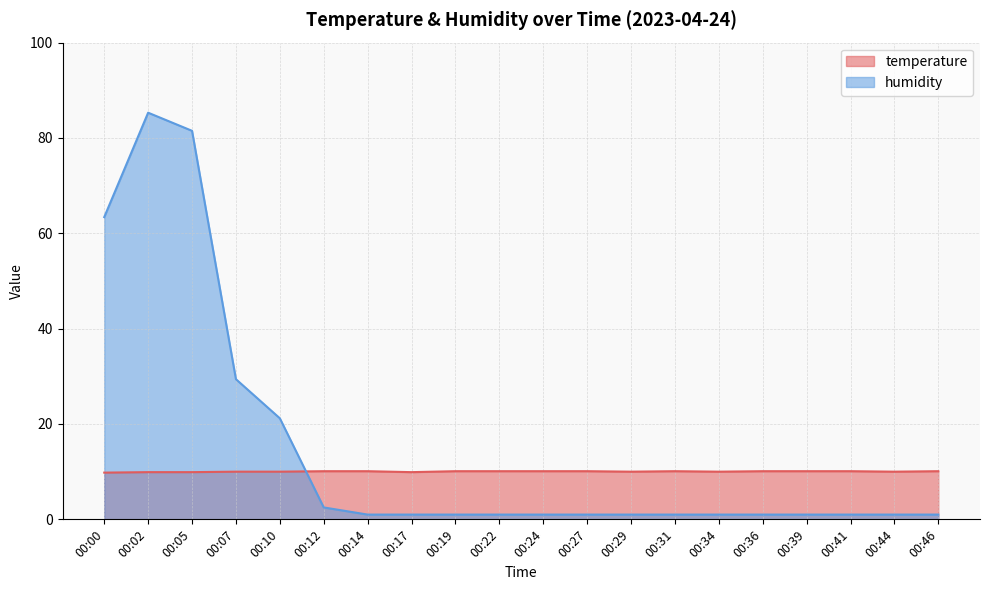

What is the minimum value for humidity?

1.0